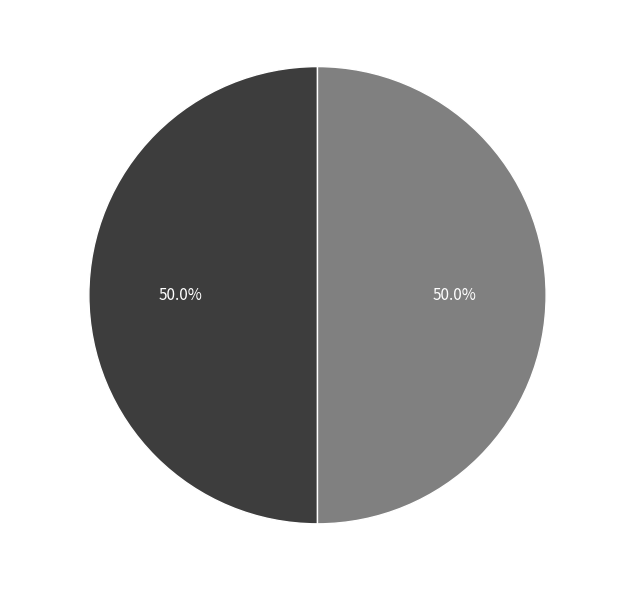

What is the total percentage of 181112 and 187159?

100.0%